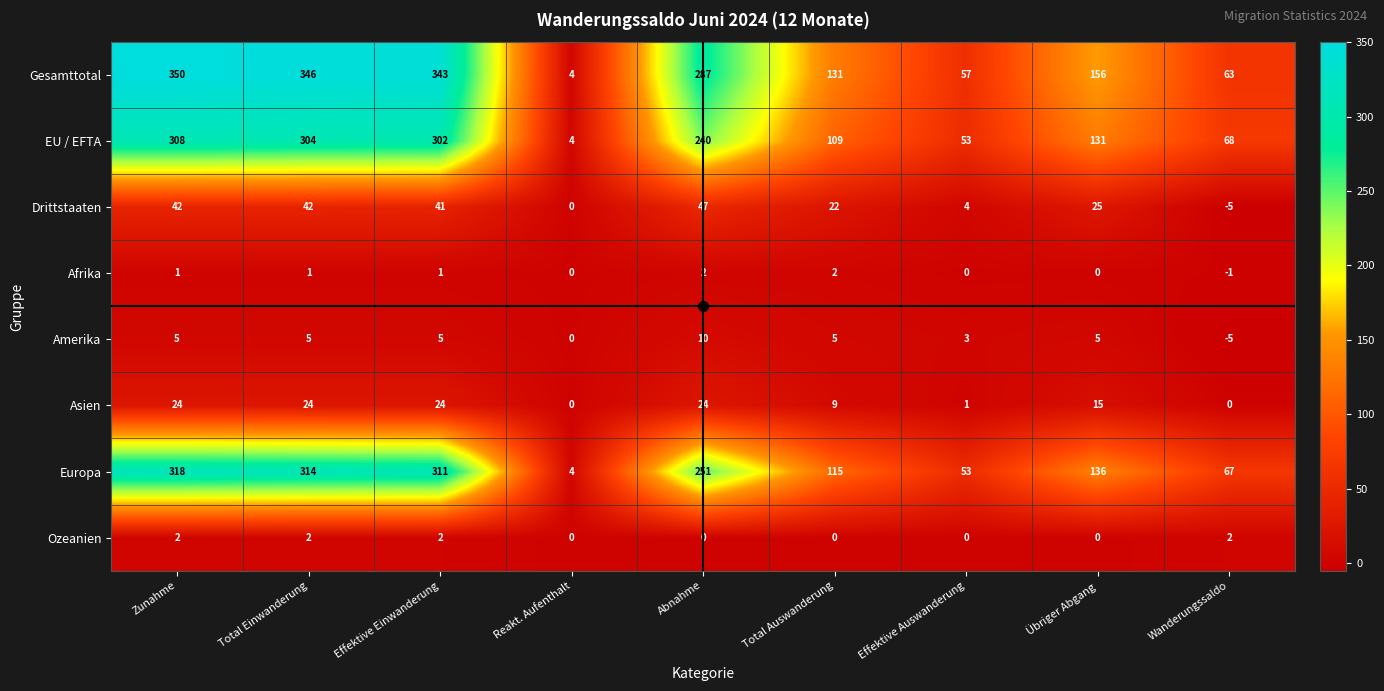

Count the number of data series in this chart.

8